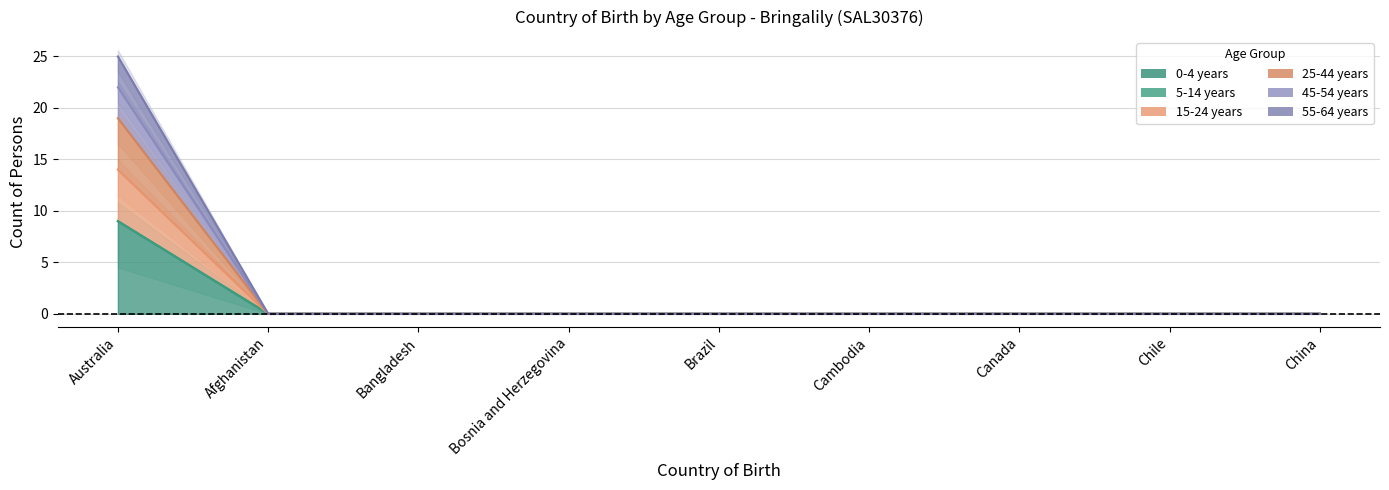

True or false: Males 0-4 and Males 25-44 cross at least once.

False